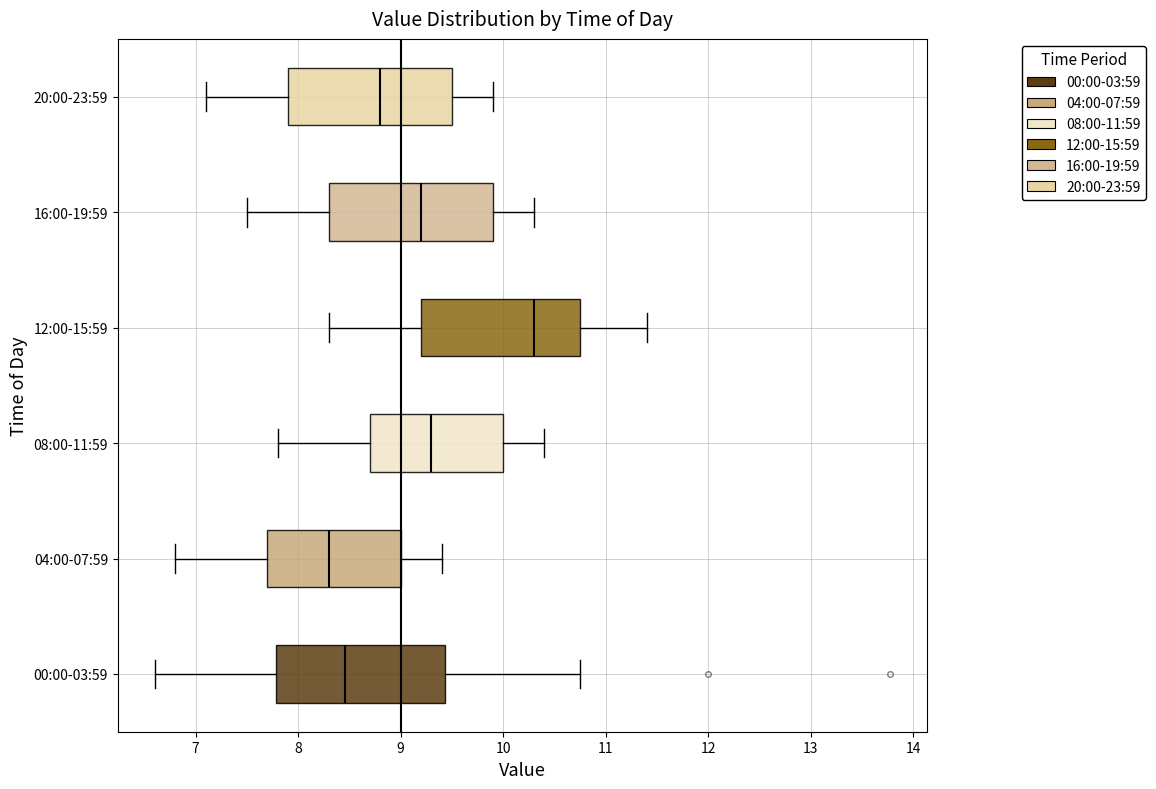

Reading bottom to top, read every box against the x-axis: the position of its median line, the range the box covers, and the ends of its whiskers. The values are not printed on the chart, so give them approximately, as read against the axis.

00:00-03:59: median 8.5, box 7.8 to 9.4, whiskers 6.6 to 10.8
04:00-07:59: median 8.3, box 7.7 to 9.0, whiskers 6.8 to 9.4
08:00-11:59: median 9.3, box 8.7 to 10.0, whiskers 7.8 to 10.4
12:00-15:59: median 10.3, box 9.2 to 10.8, whiskers 8.3 to 11.4
16:00-19:59: median 9.2, box 8.3 to 9.9, whiskers 7.5 to 10.3
20:00-23:59: median 8.8, box 7.9 to 9.5, whiskers 7.1 to 9.9